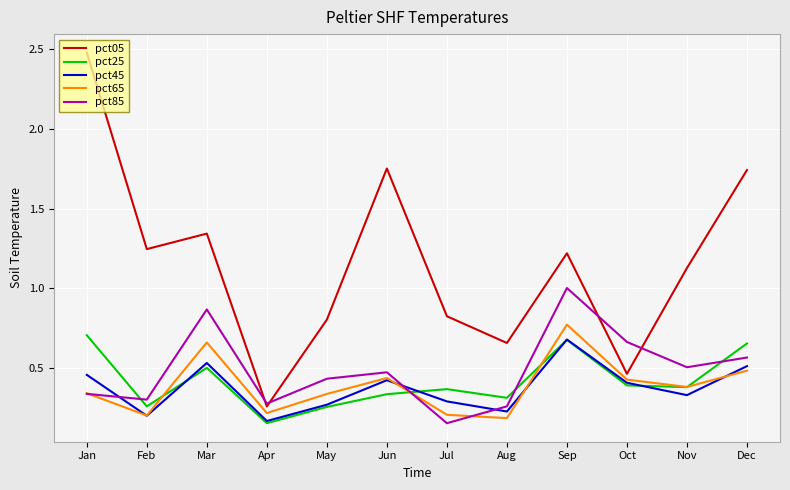

What is the total value across all series at Jan?

4.3